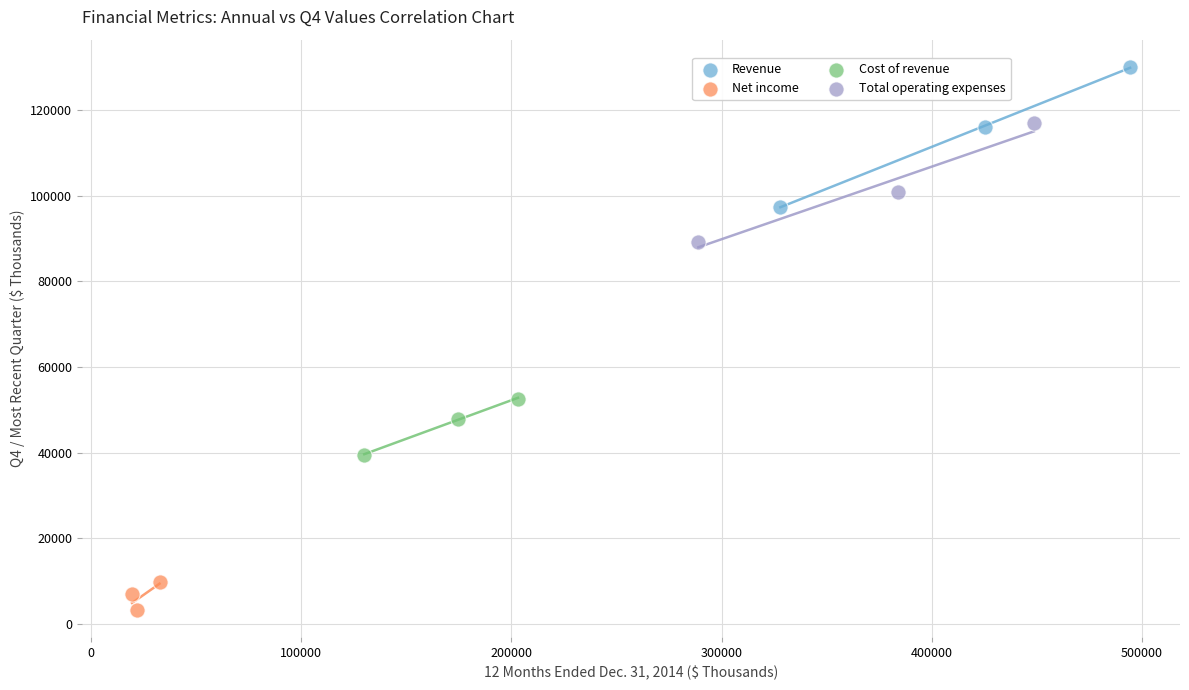

Which series reaches the maximum Y coordinate?

Revenue